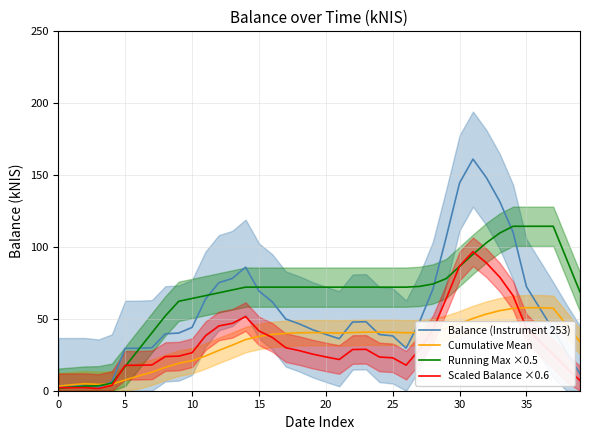

What is the sum of all Running Max ×0.5 values?

2658.0